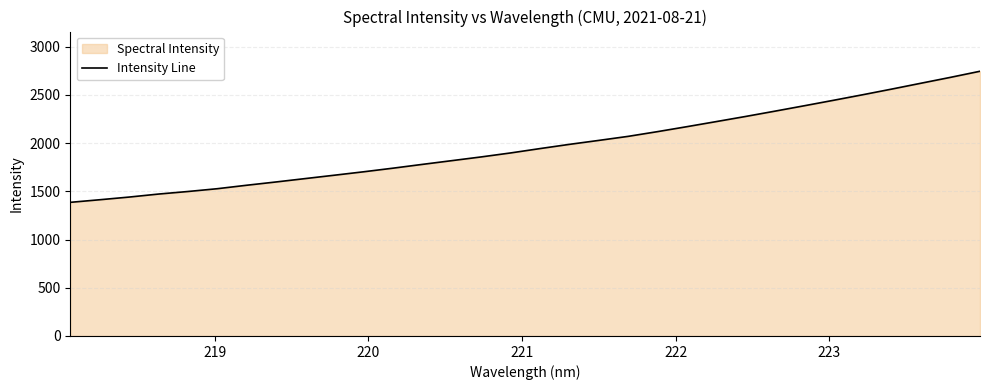

What is the value of the 17th point from the left?

1944.0